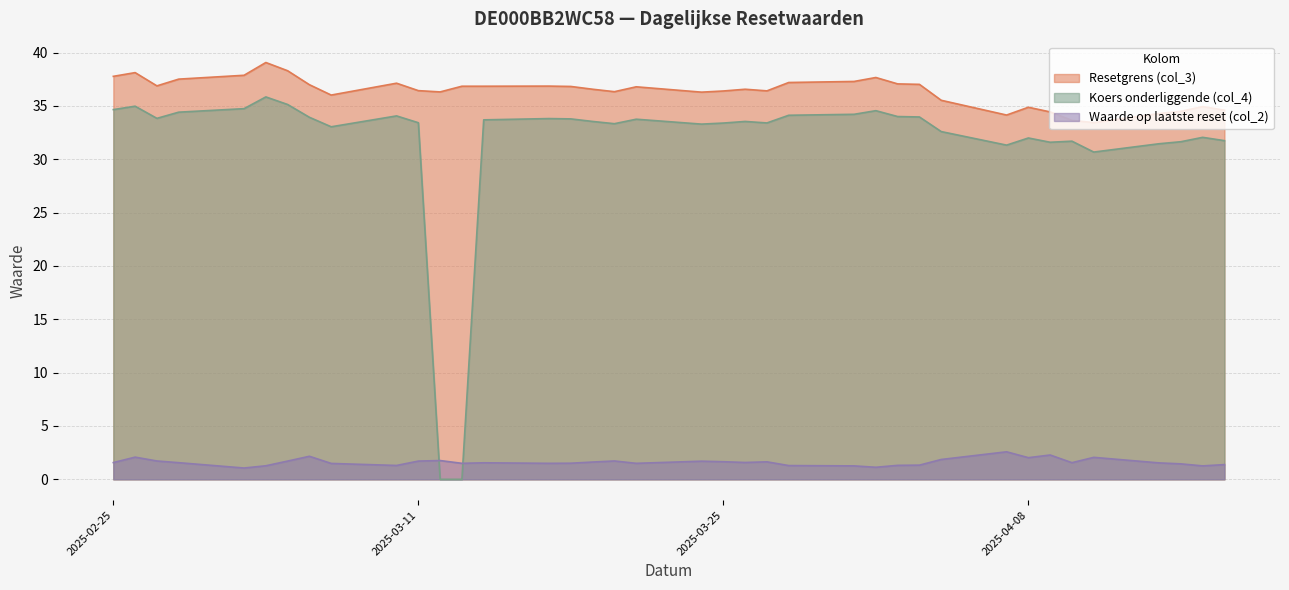

List the series in order of their peak value, lowest first.

Waarde op laatste reset (col_2), Koers onderliggende (col_4), Resetgrens (col_3)